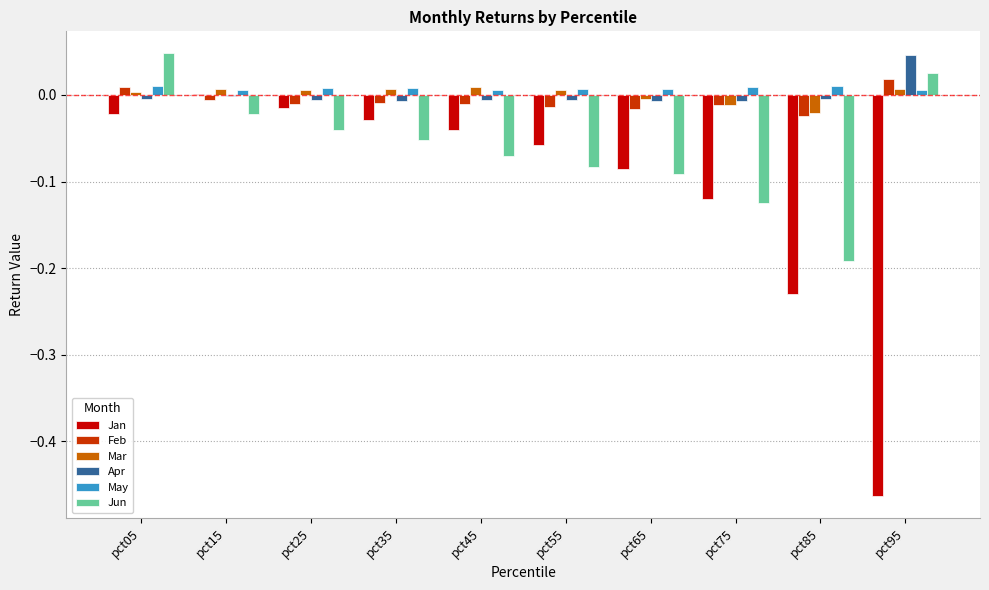

Which series changed the most between pct15 and pct45?

Jun